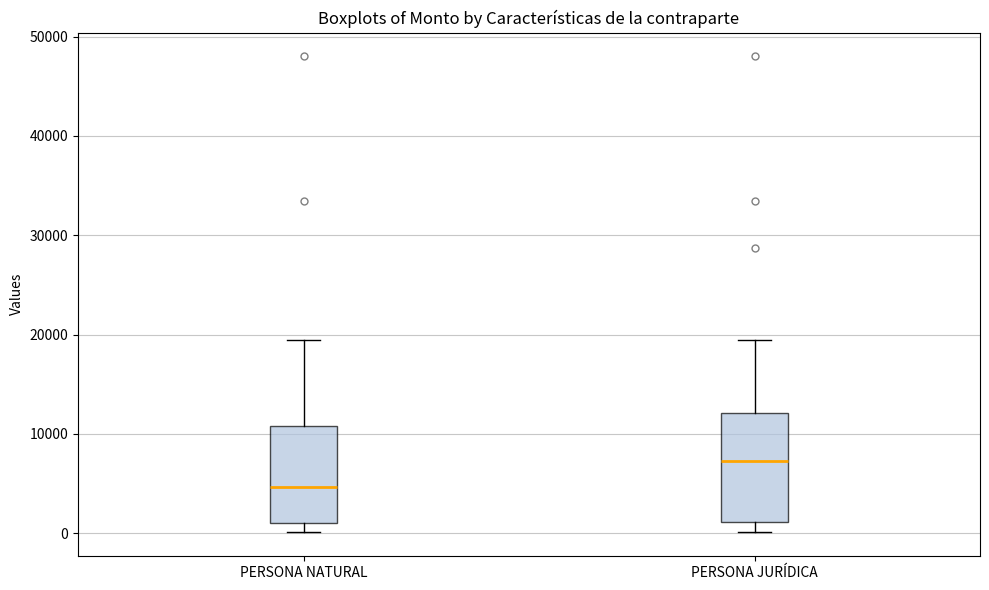

Reading left to right, read every box against the y-axis: the position of its median line, the range the box covers, and the ends of its whiskers. The values are not printed on the chart, so give them approximately, as read against the axis.

PERSONA NATURAL: median 5000, box 1000 to 11000, whiskers 0 to 19000
PERSONA JURÍDICA: median 7000, box 1000 to 12000, whiskers 0 to 19000